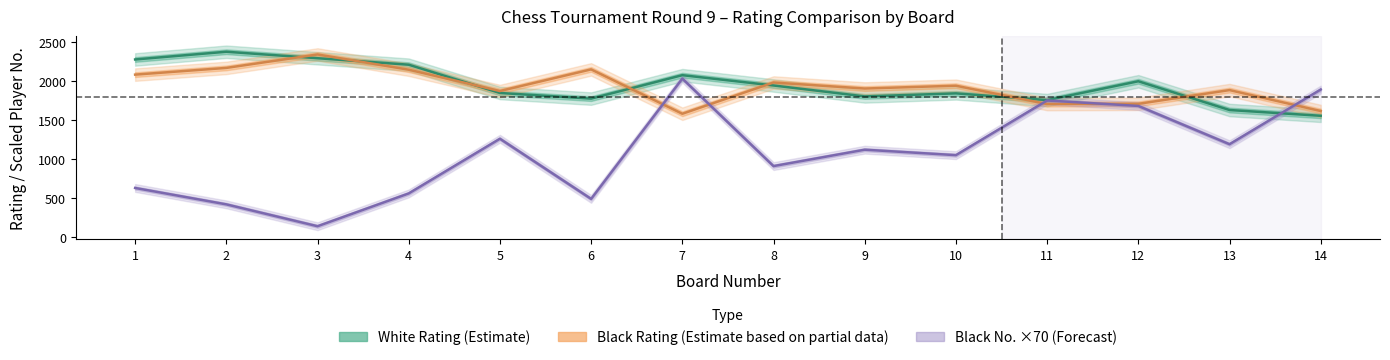

How many lines are shown in the chart?

3